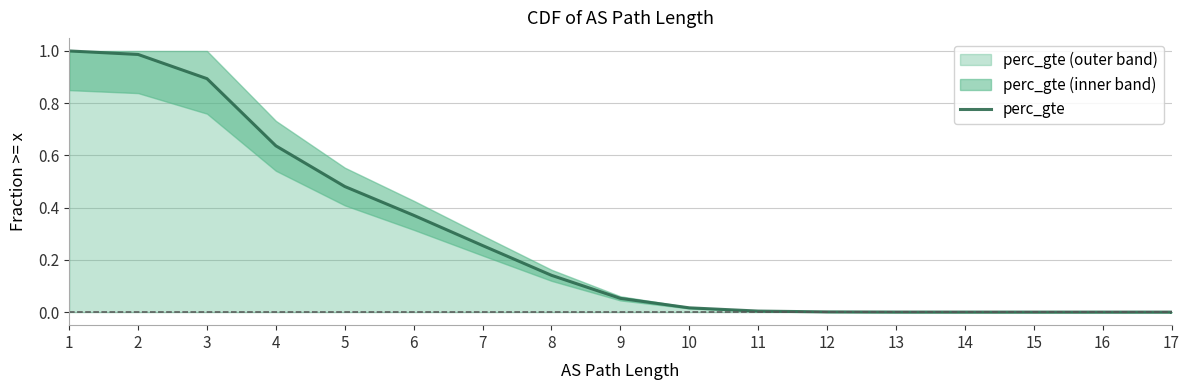

The value at 8 is 0.1. True or false?

True